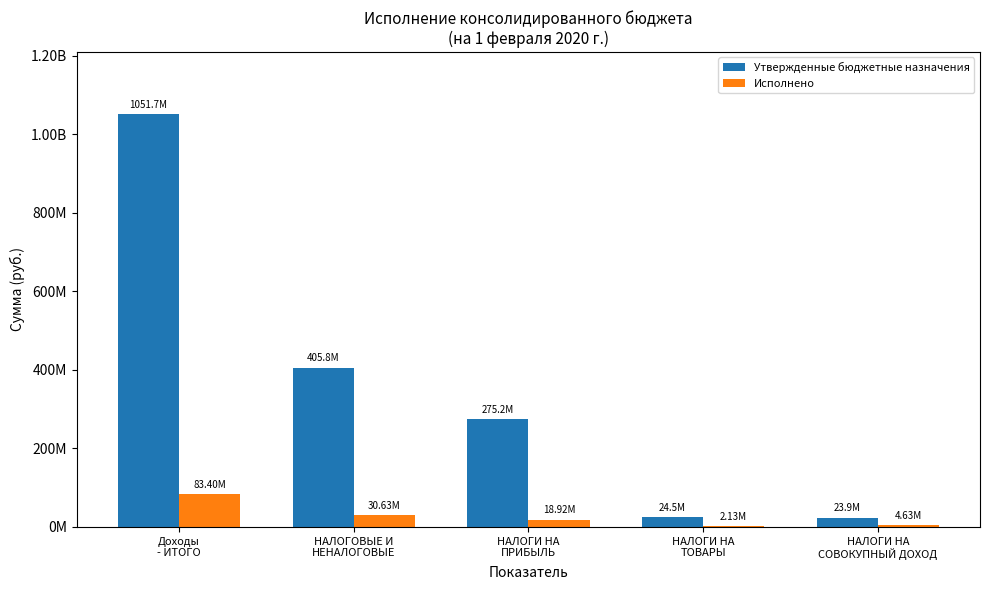

Is the value of Утвержденные бюджетные назначения at НАЛОГИ НА
ПРИБЫЛЬ greater than the value of Исполнено at Доходы
- ИТОГО?

Yes